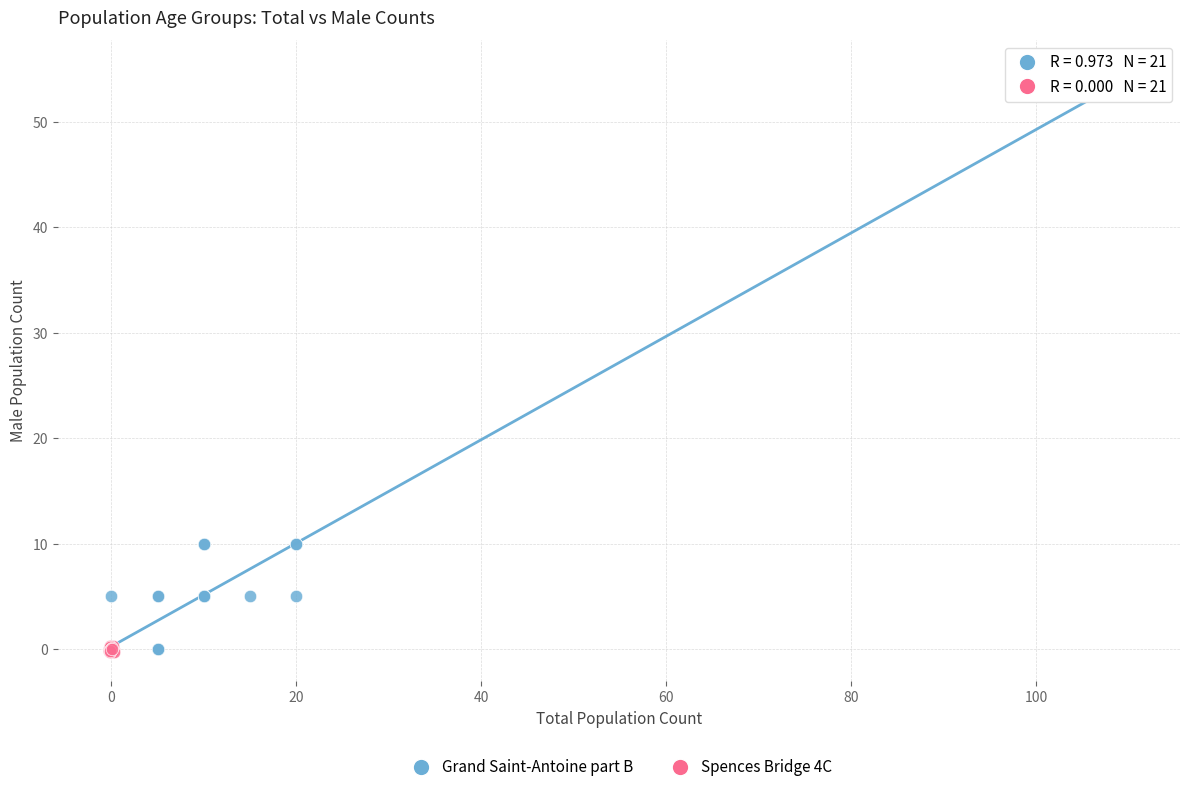

Which series has the largest Y range (max minus min)?

Grand Saint-Antoine part B